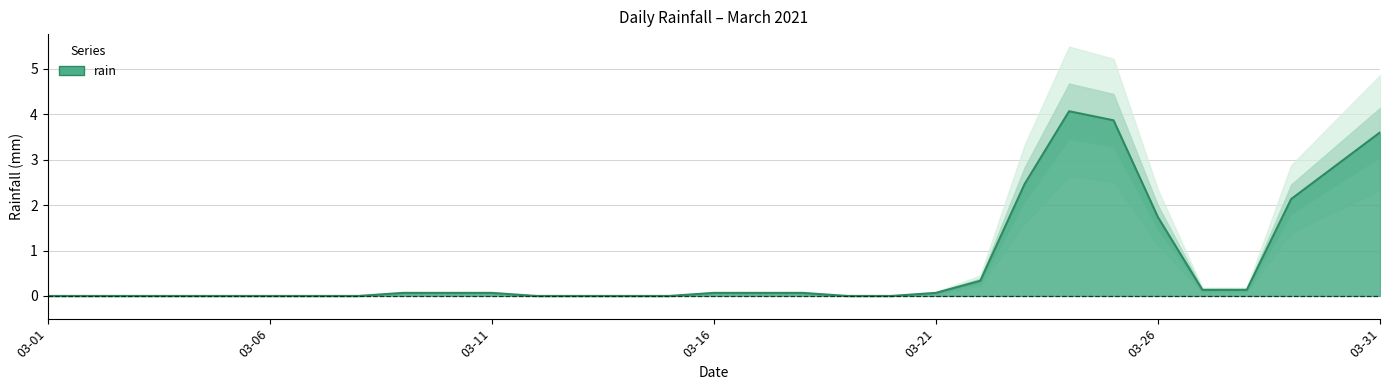

How many interior local valleys (lower than both neighbors) does the data have?

1